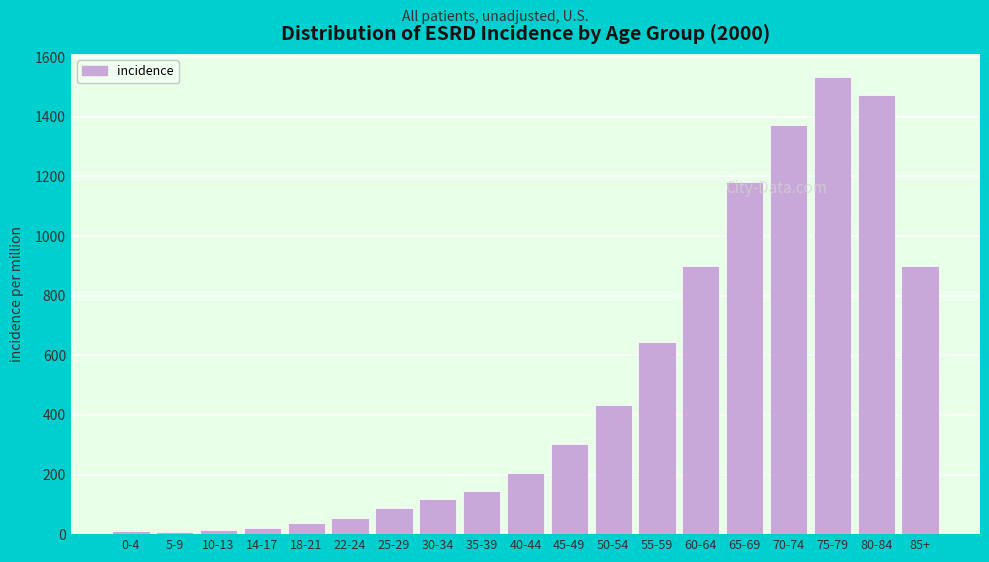

Between 45-49 and 70-74, which is larger?

70-74